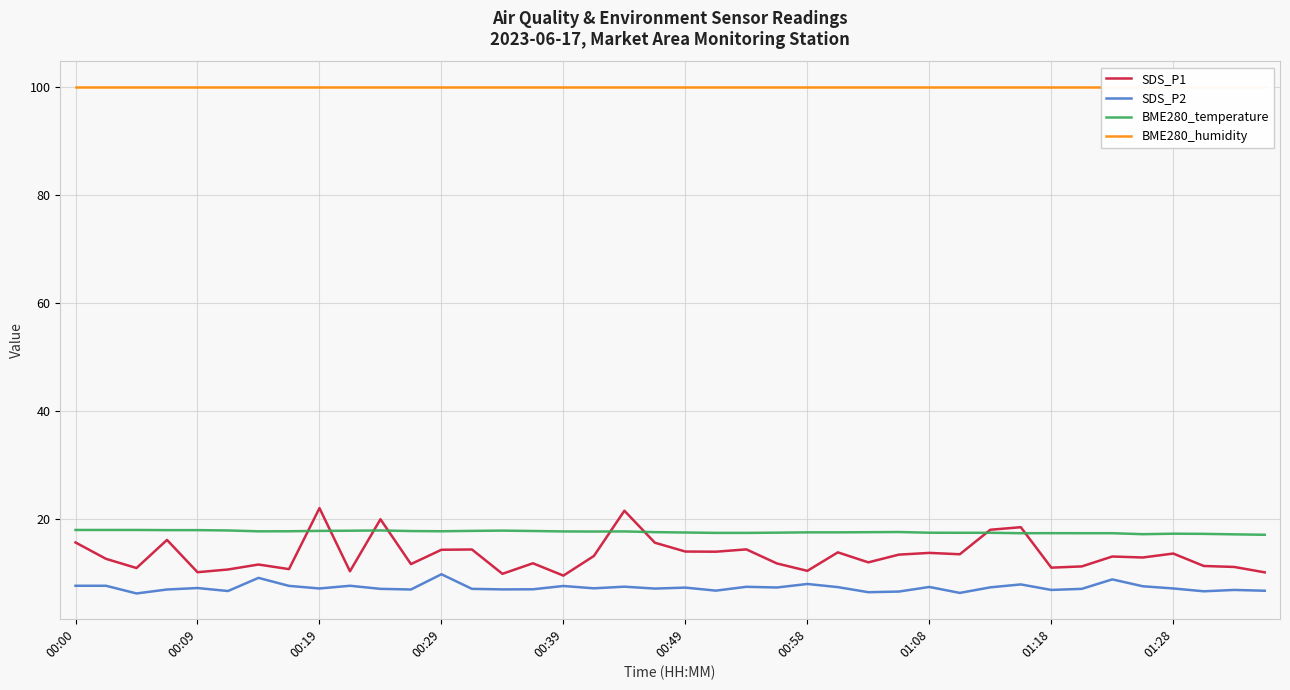

The value of SDS_P1 at 37 is 11.4. True or false?

True